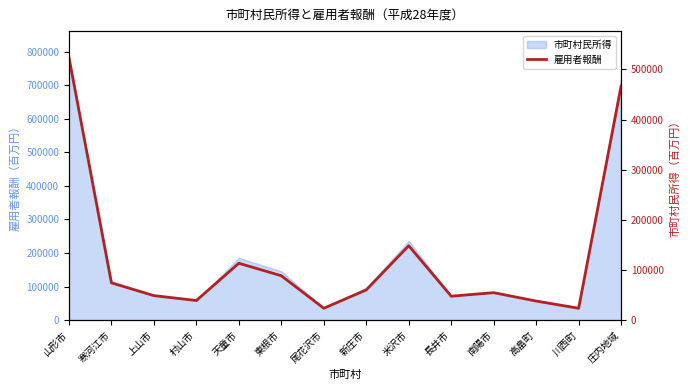

How many lines are shown in the chart?

1